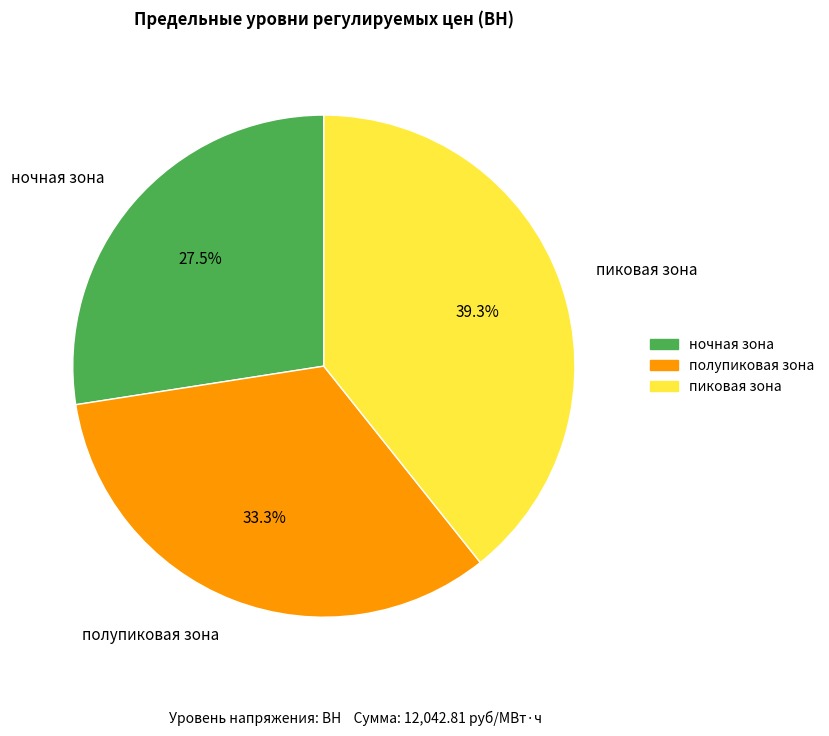

What percentage do пиковая зона and полупиковая зона together represent?

72.5%